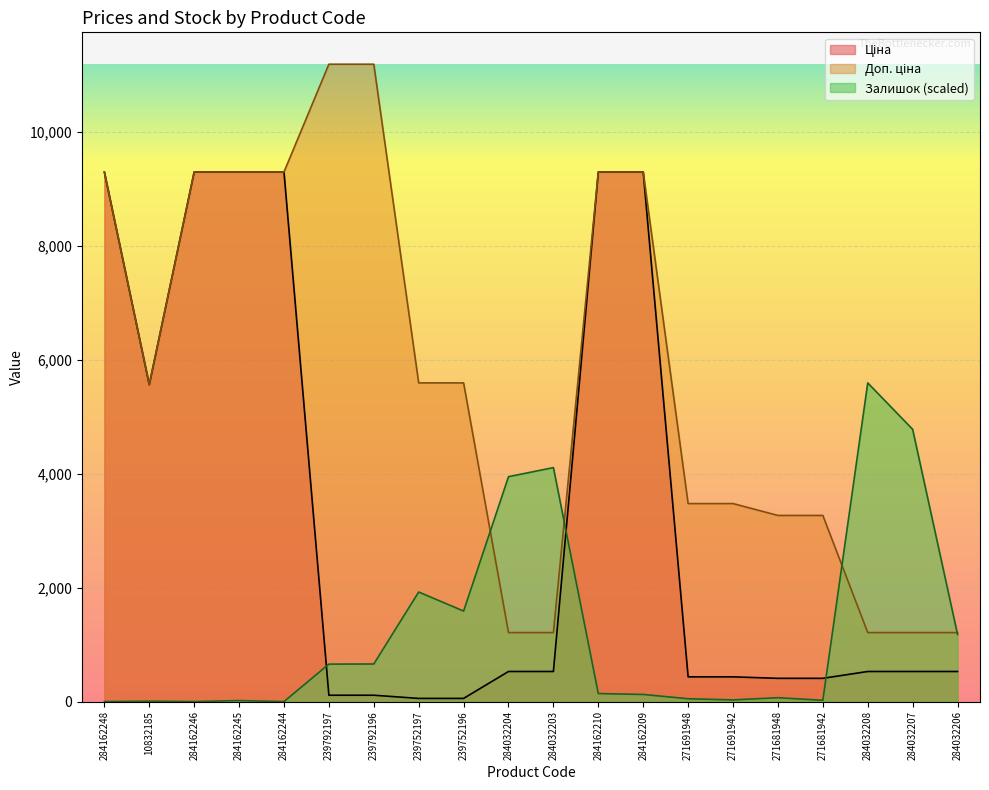

At which category is the sum across all series the highest?

284162210